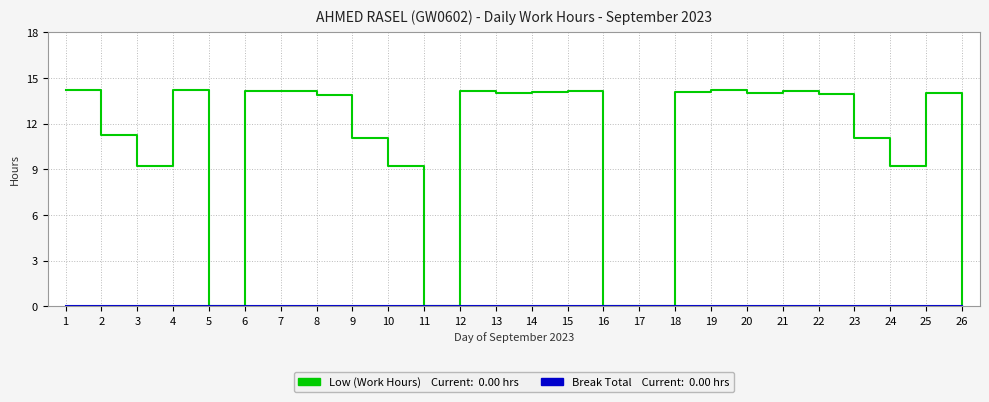

What is the spread (max minus min) of values at 21?

14.1